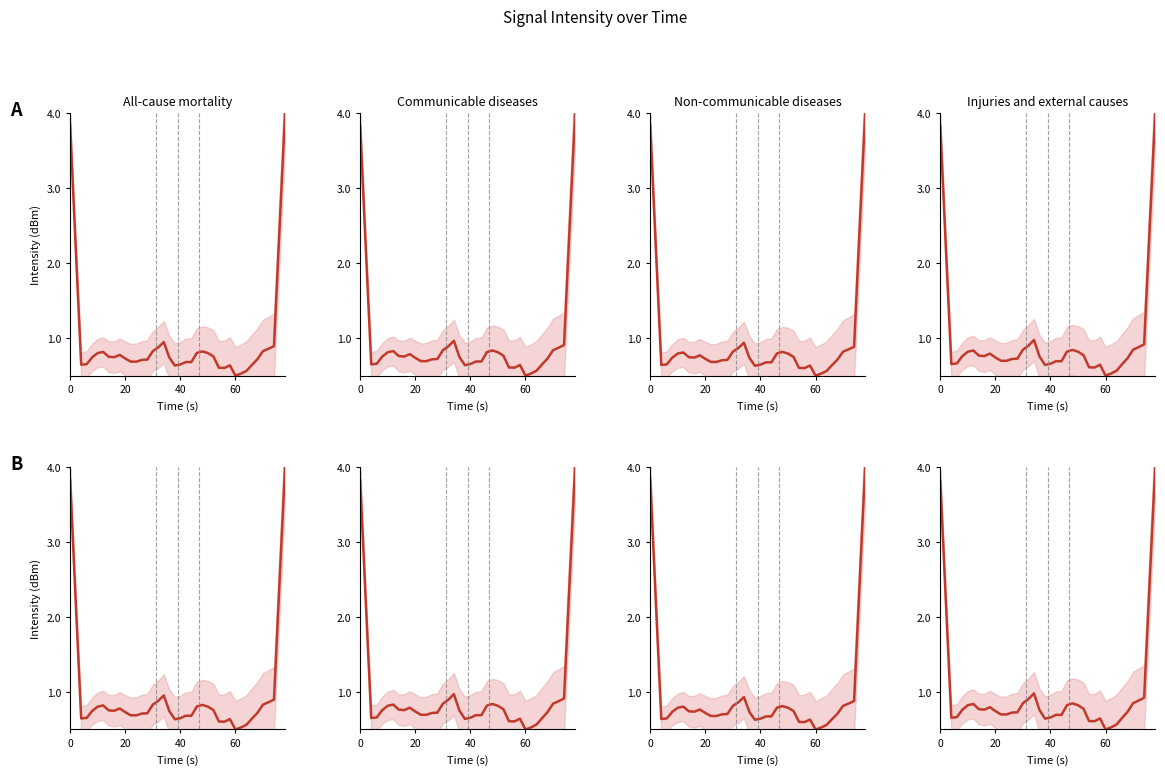

Is it true that the value at 13 is 0.2?

False